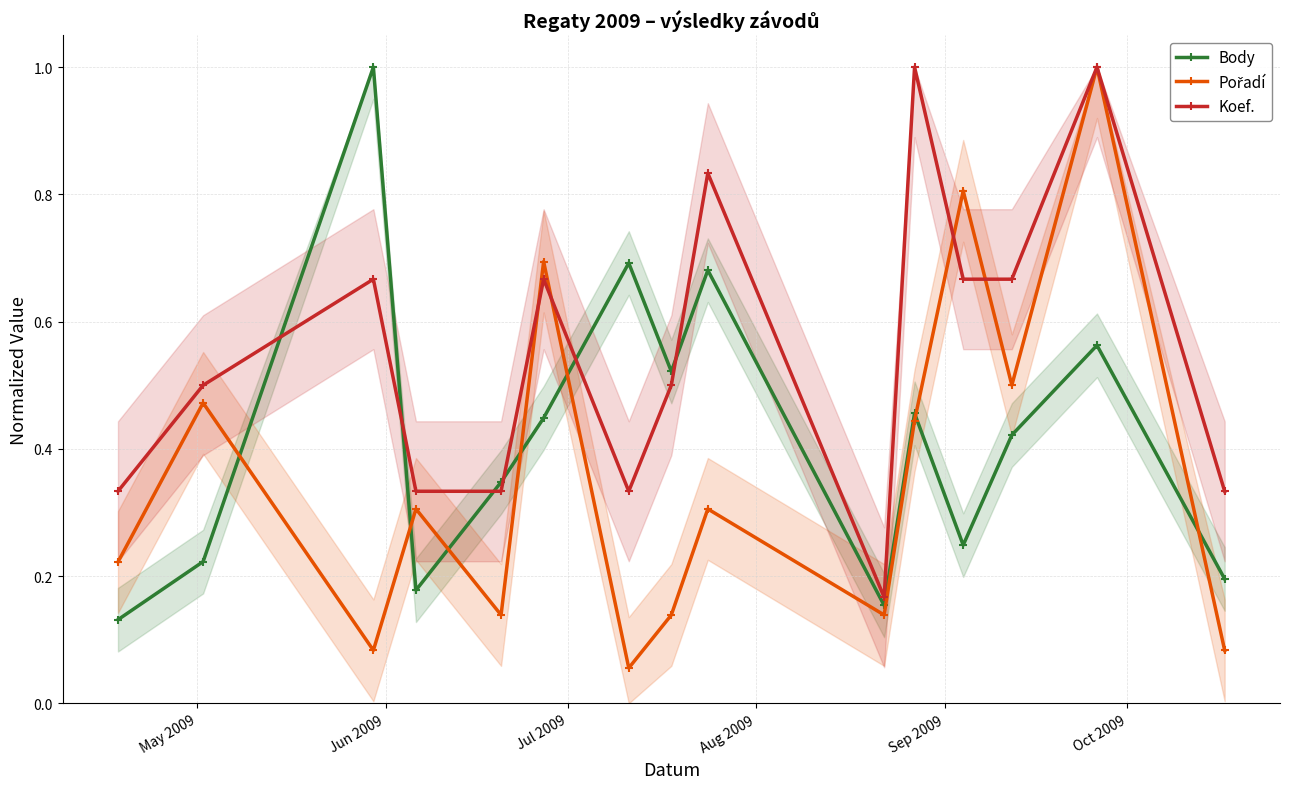

What is the highest value of the Body series?

1.0